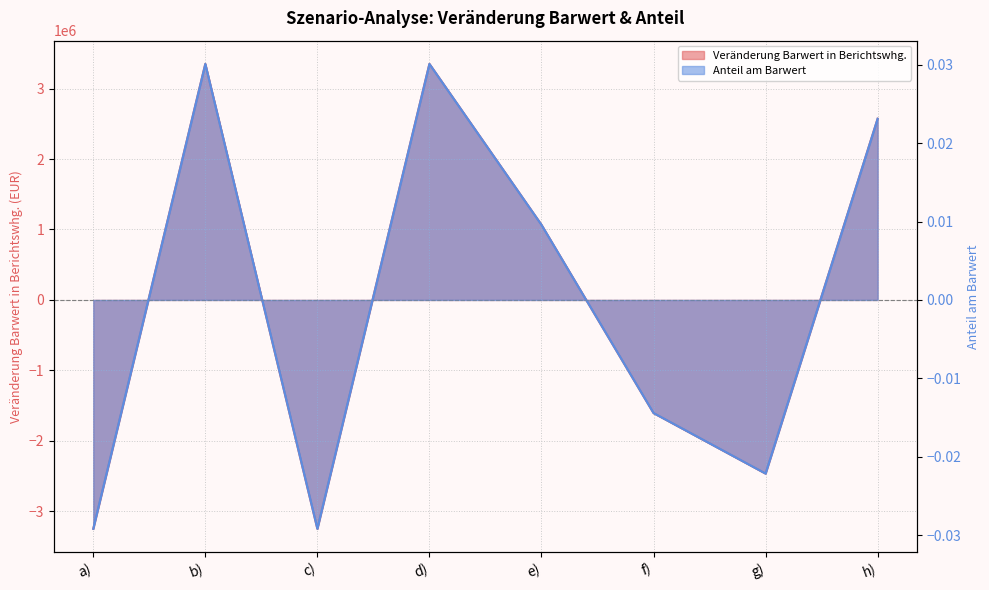

What is the difference between the second highest and second lowest values in the Veränderung Barwert in Berichtswhg. series?

6600229.1